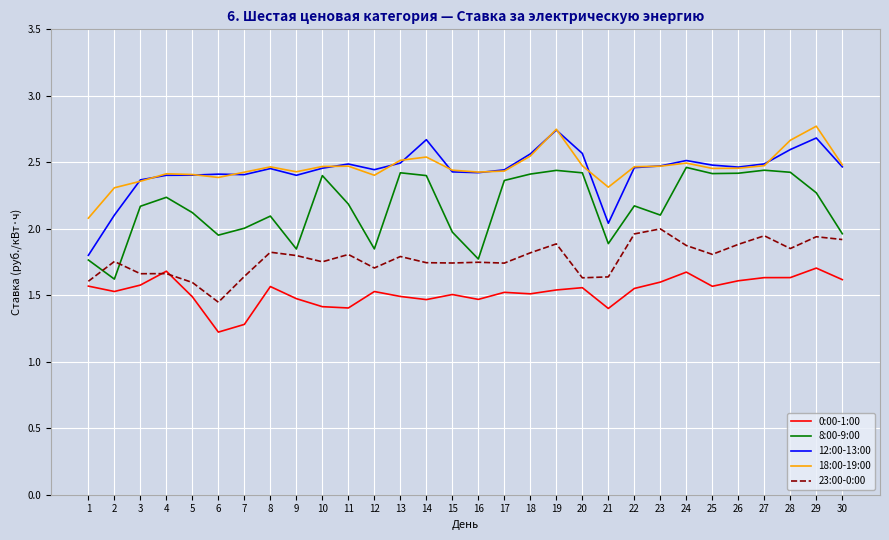

What is the total value across all series at 4?

10.4